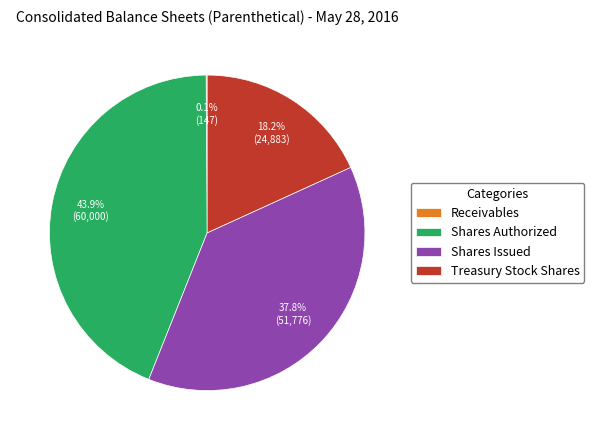

Which category has the biggest portion of the pie?

Shares Authorized